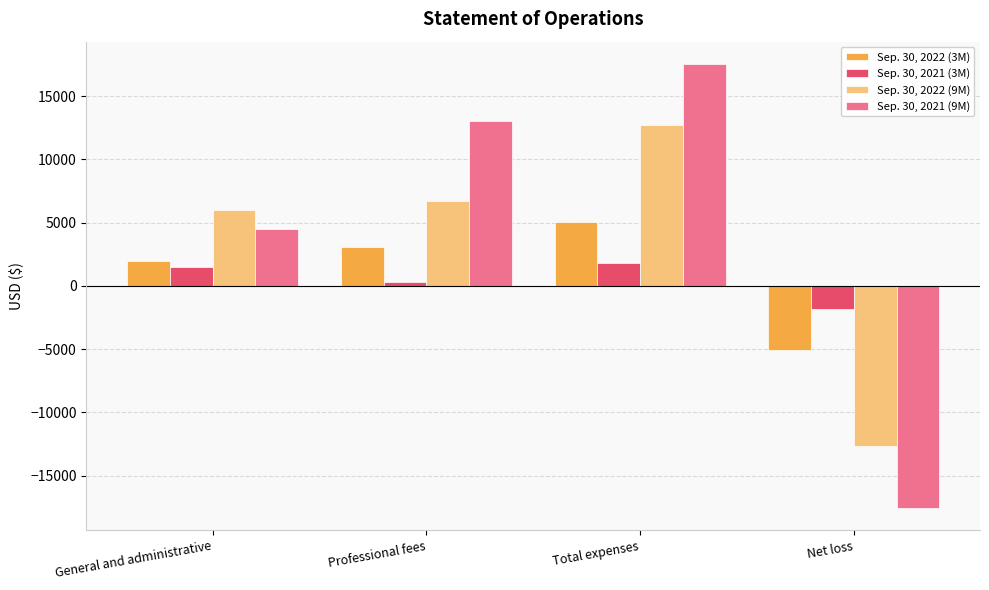

Rank the categories by Sep. 30, 2021 (9M) value from lowest to highest.

Net loss, General and administrative, Professional fees, Total expenses